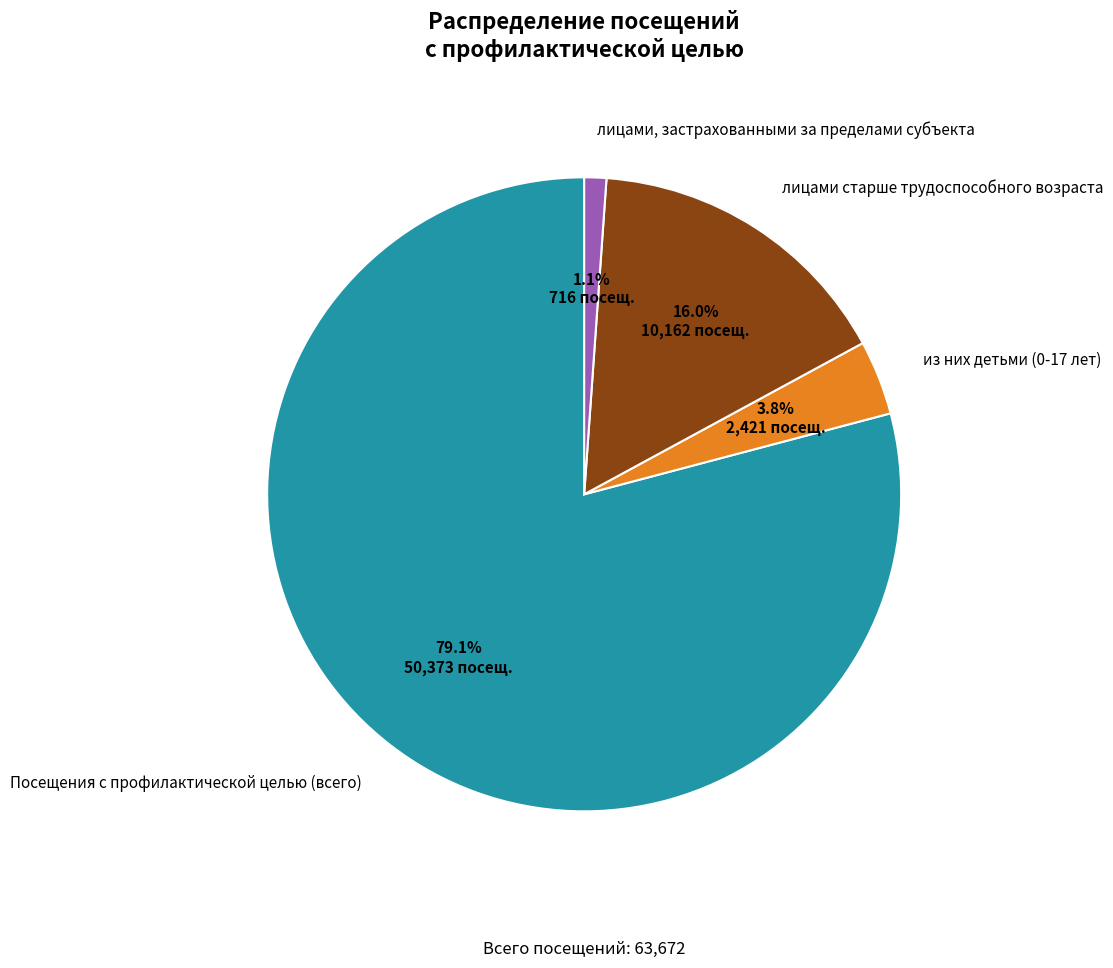

Between лицами, застрахованными за пределами субъекта and лицами старше трудоспособного возраста, which is larger?

лицами старше трудоспособного возраста